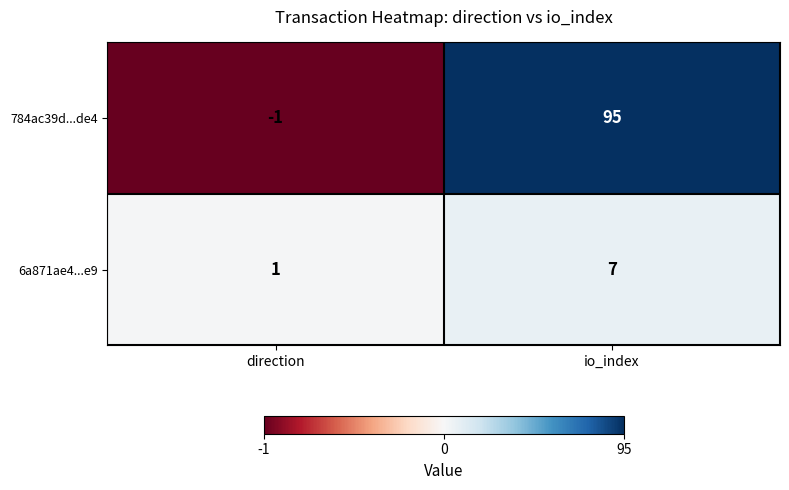

At how many categories does at least one series exceed 76?

1